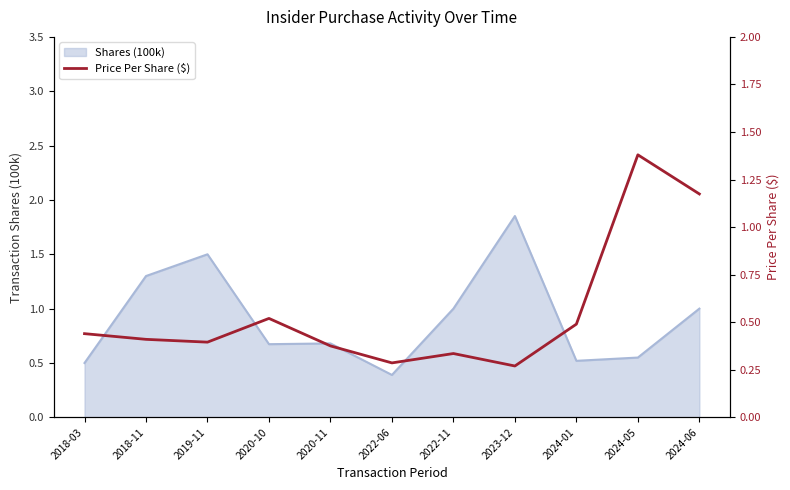

How many values are between 0 and 1?

9